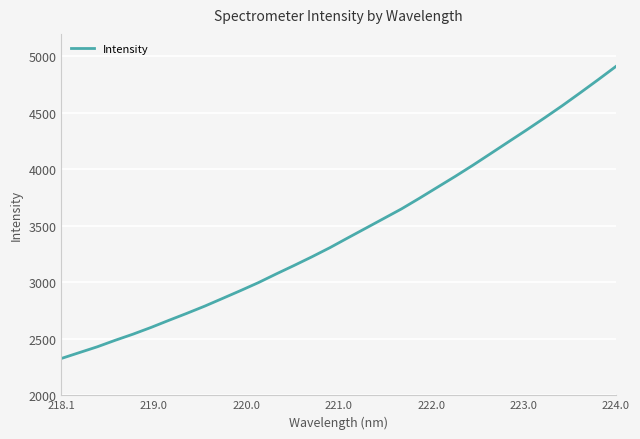

What is the greatest value displayed?

4912.5